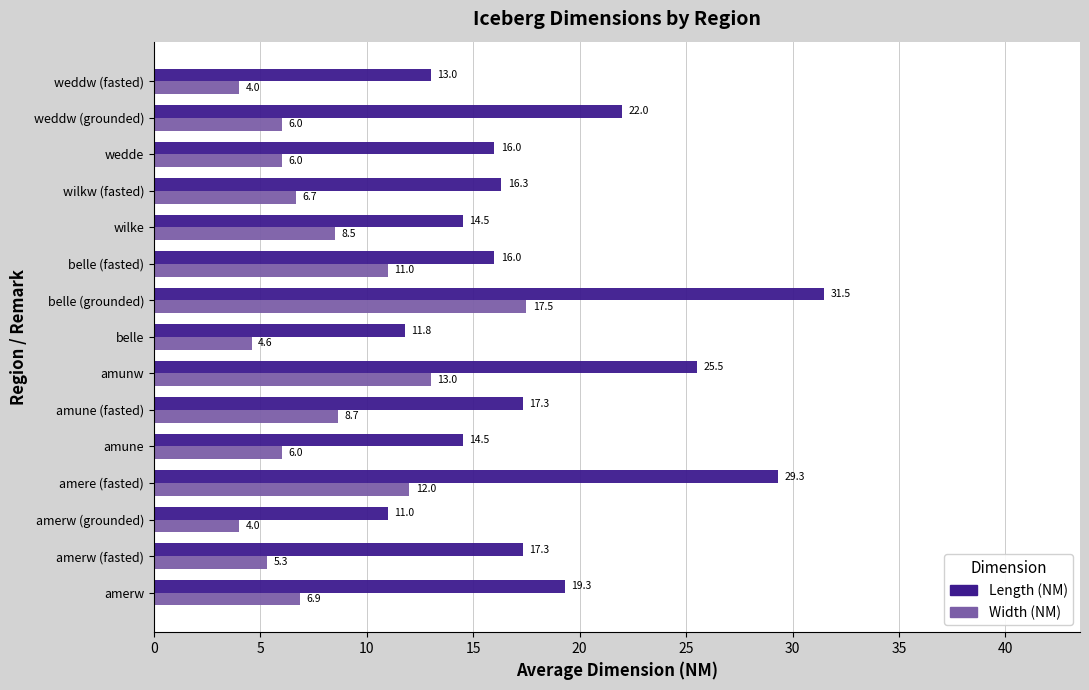

Which series has the widest spread of values?

Length (NM)